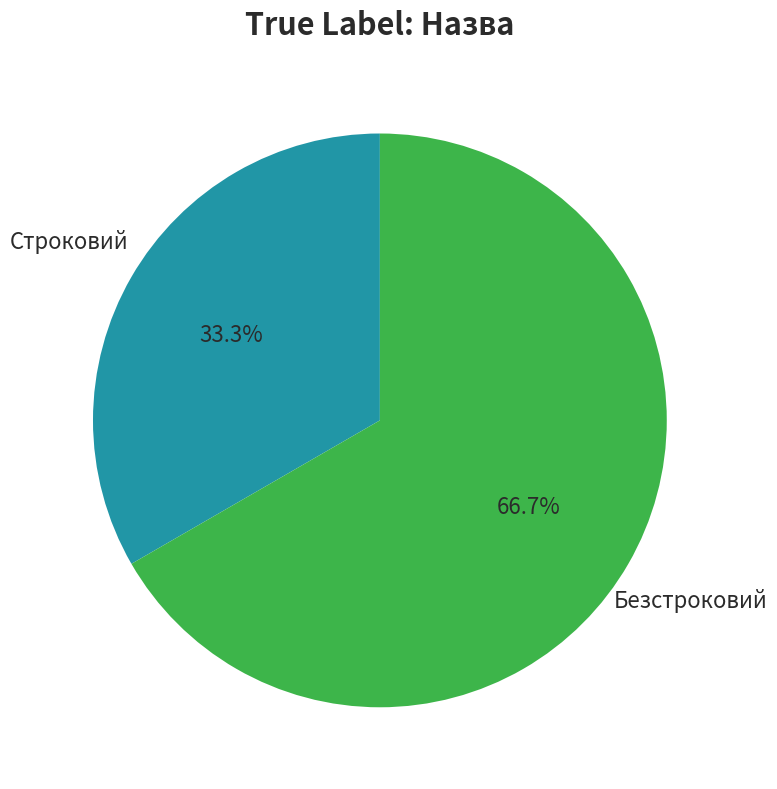

Is there a majority slice in this chart?

Yes